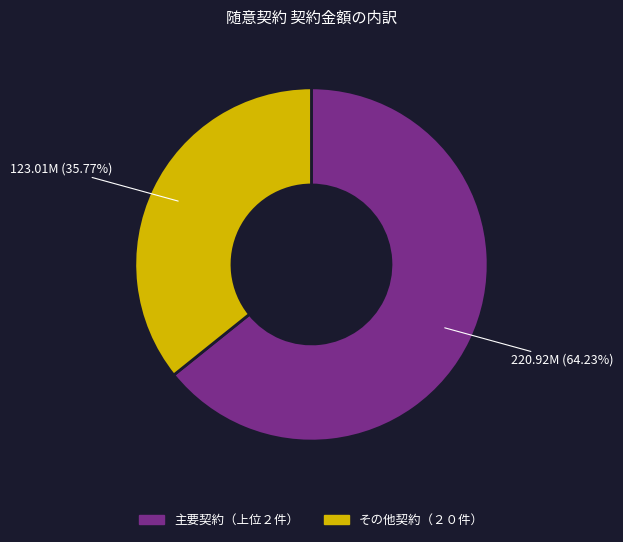

Is there any slice that represents more than half of the pie?

Yes